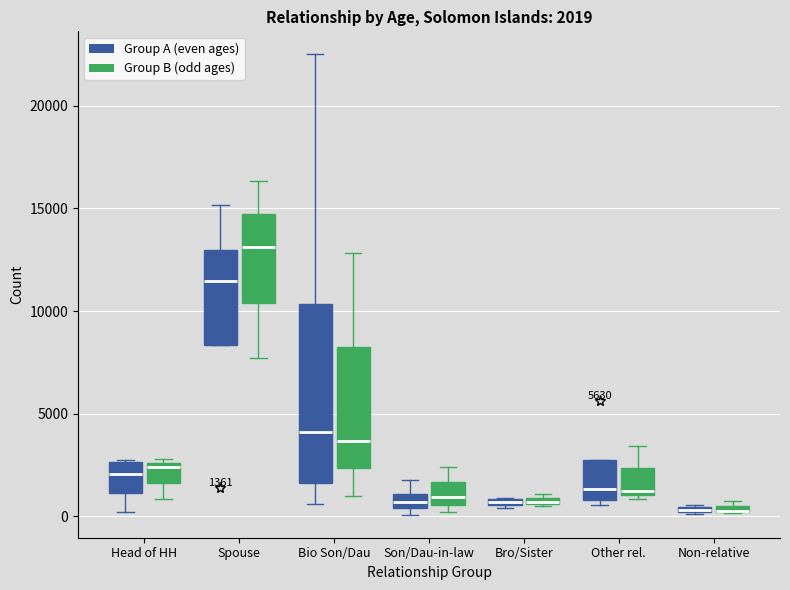

Comparing the boxes themselves (not the whiskers), which one is the tallest?

Bio Son/Dau (Group A (even ages))